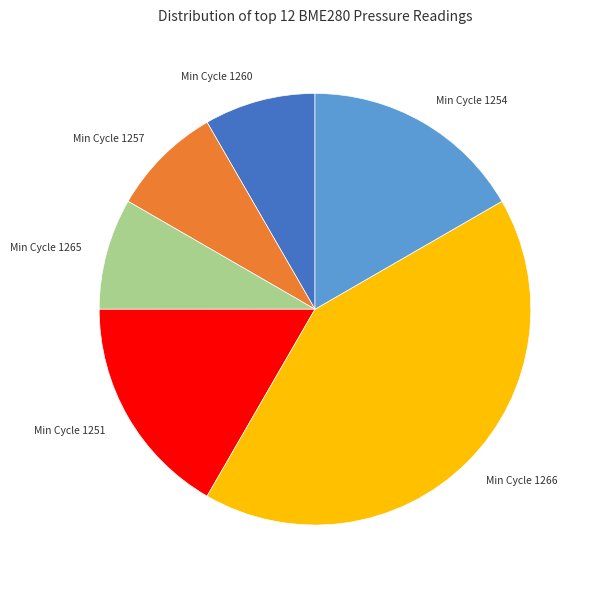

What is the largest slice in the pie chart?

Min Cycle 1266